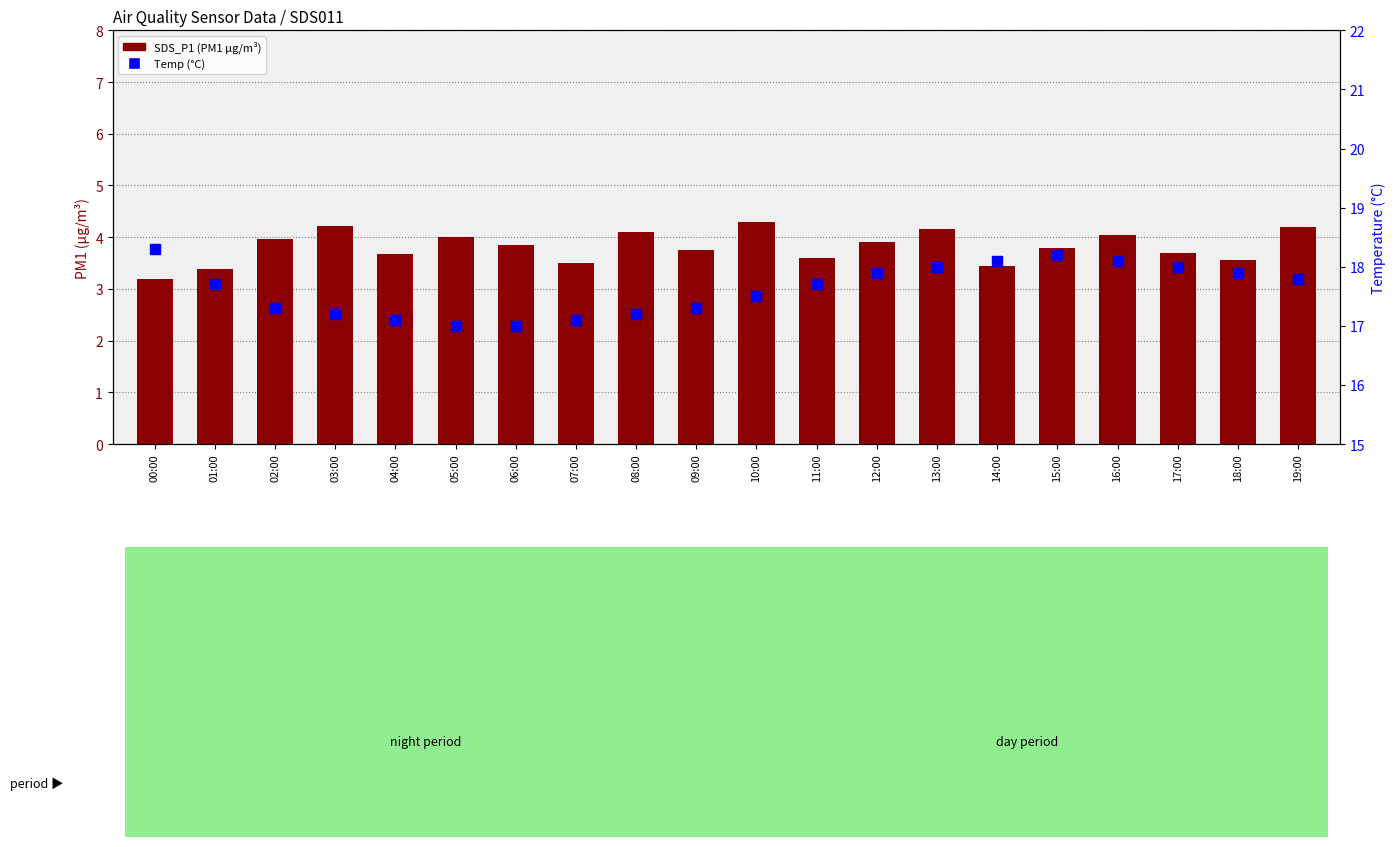

What are all the series names shown in the legend?

SDS_P1, Temp